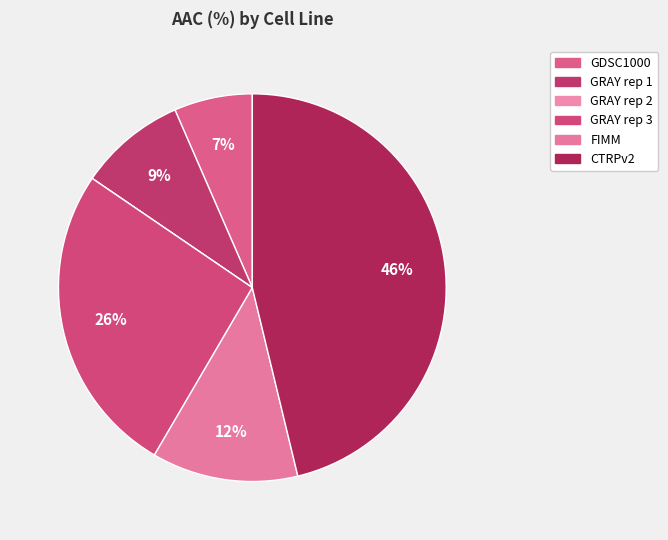

How many slices are in this pie chart?

6